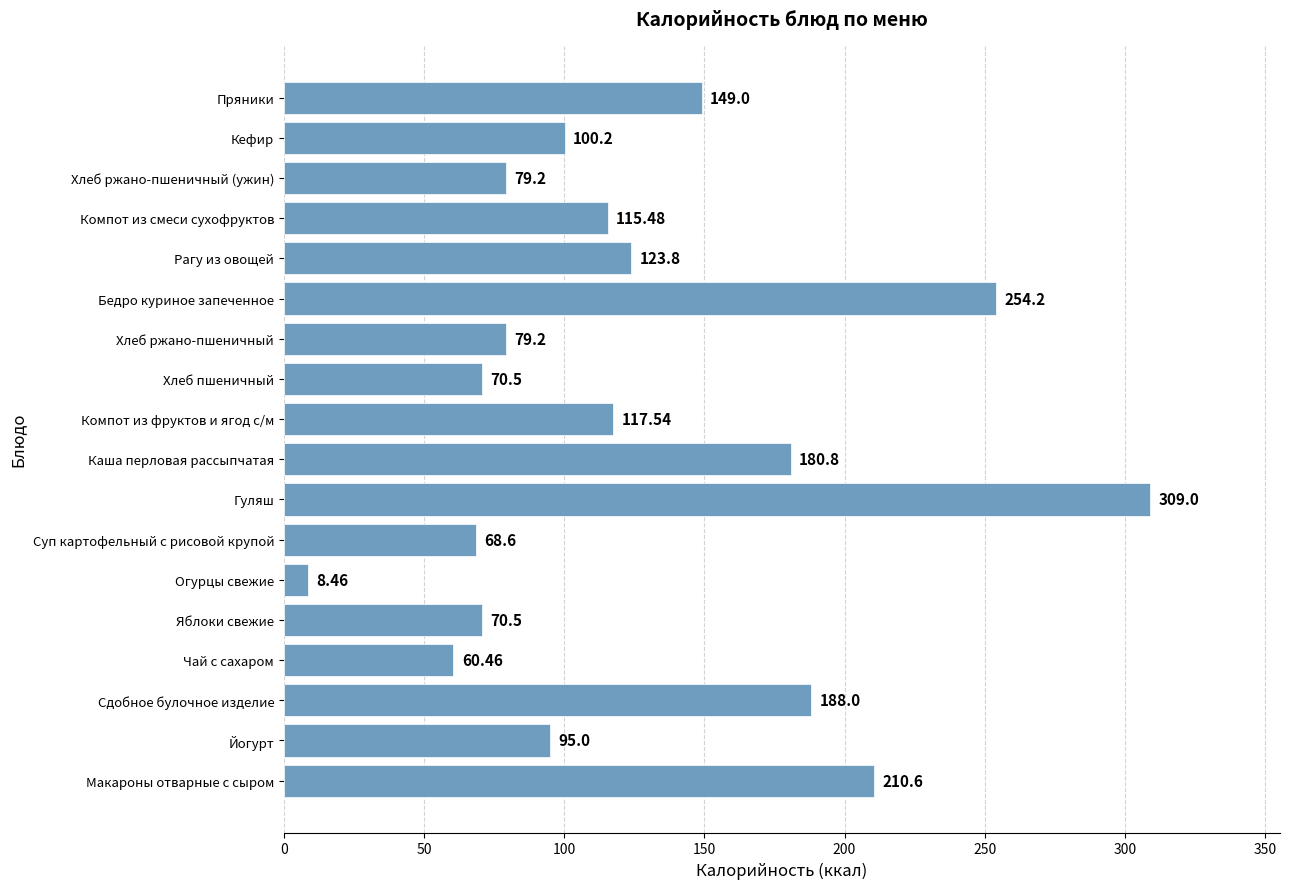

How many series are shown in this chart?

1